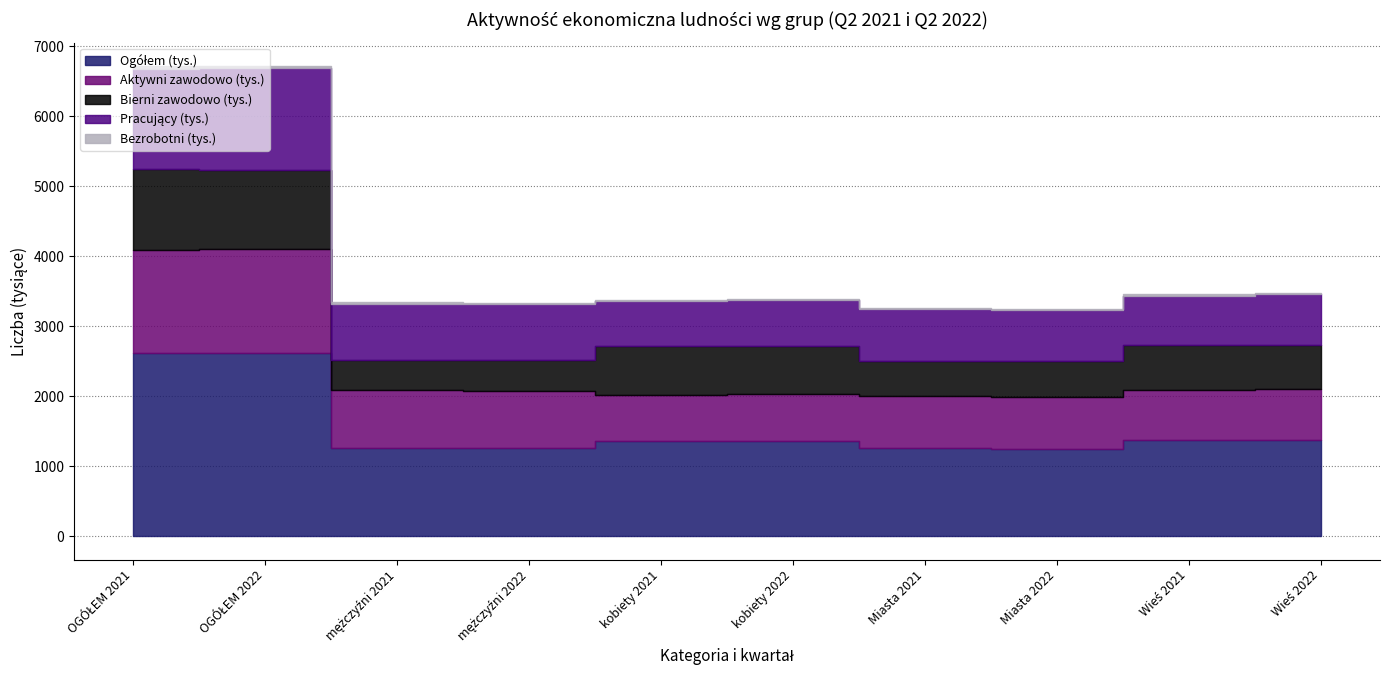

List the labels in order of Bezrobotni (tys.) value, largest first.

OGÓŁEM 2021, OGÓŁEM 2022, mężczyźni 2021, Wieś 2021, kobiety 2021, kobiety 2022, Miasta 2021, Miasta 2022, Wieś 2022, mężczyźni 2022